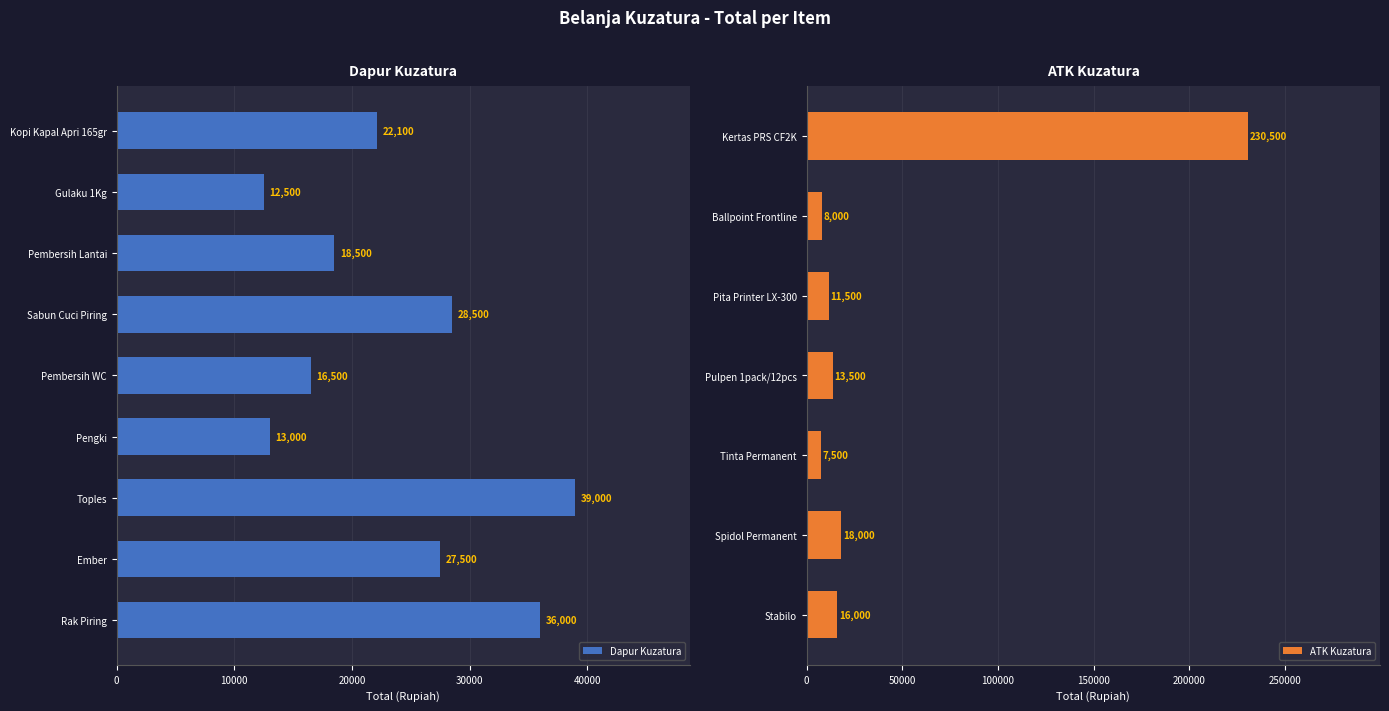

What is the difference between the maximum and minimum values?

223000